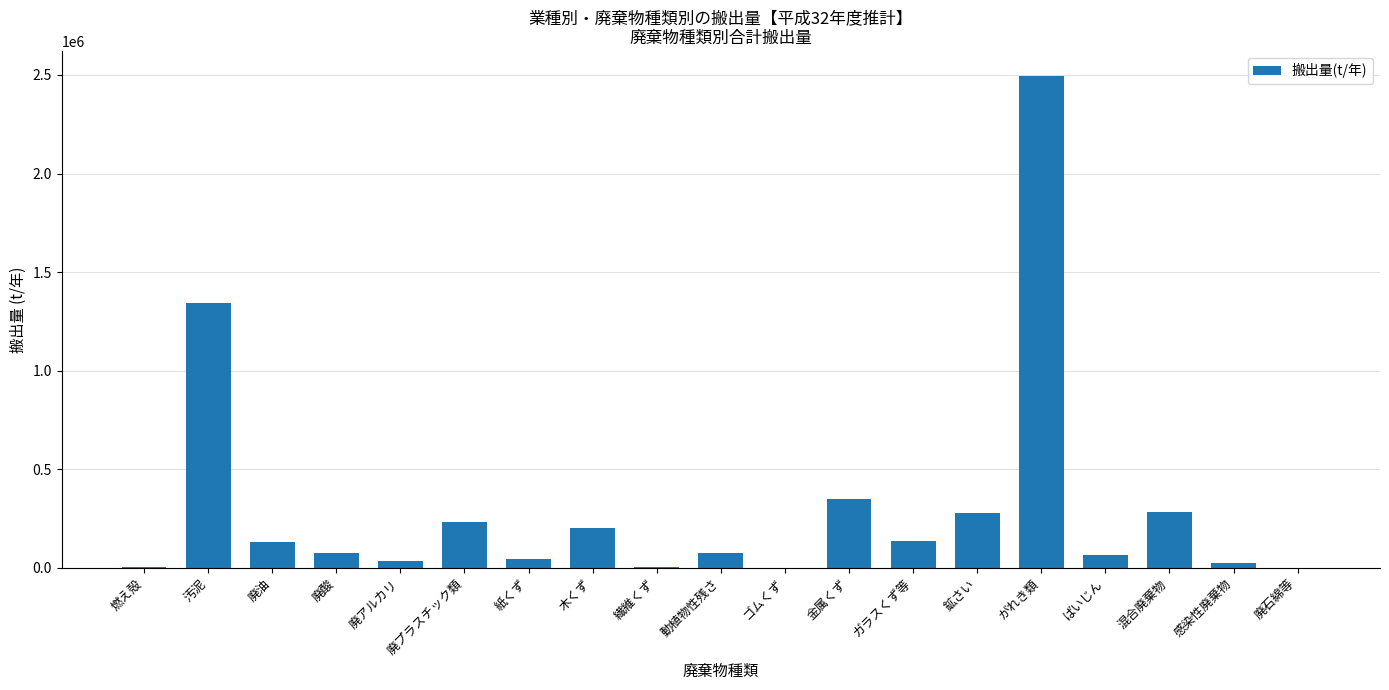

At which label is the value closest to 1248873?

汚泥